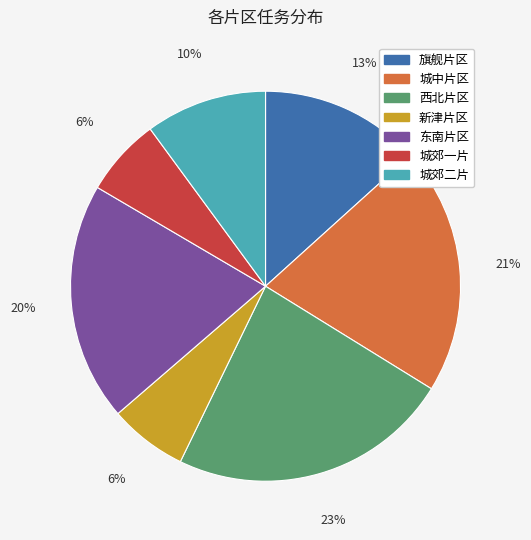

How many segments does this pie chart have?

7